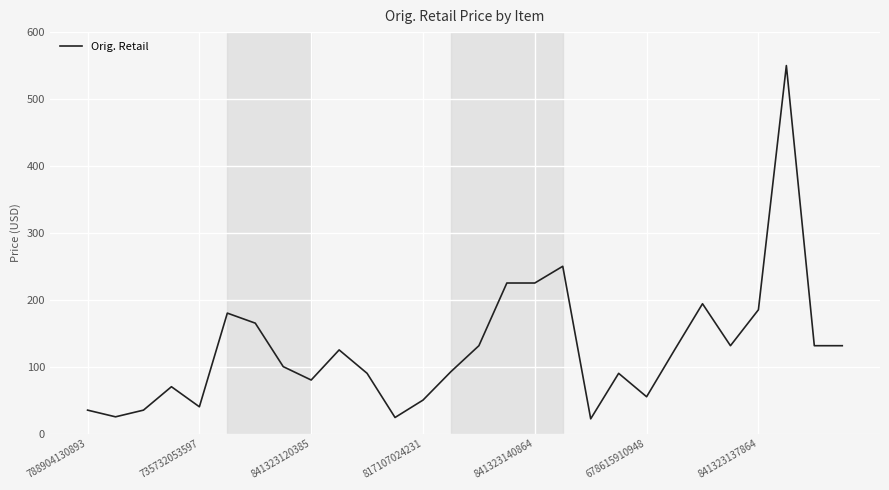

What is the difference between the maximum and minimum values?

528.0